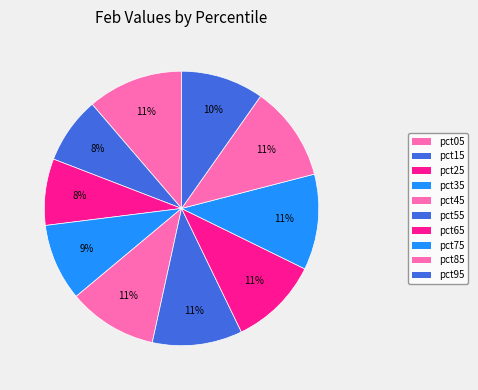

What is the smallest slice in the pie chart?

pct25